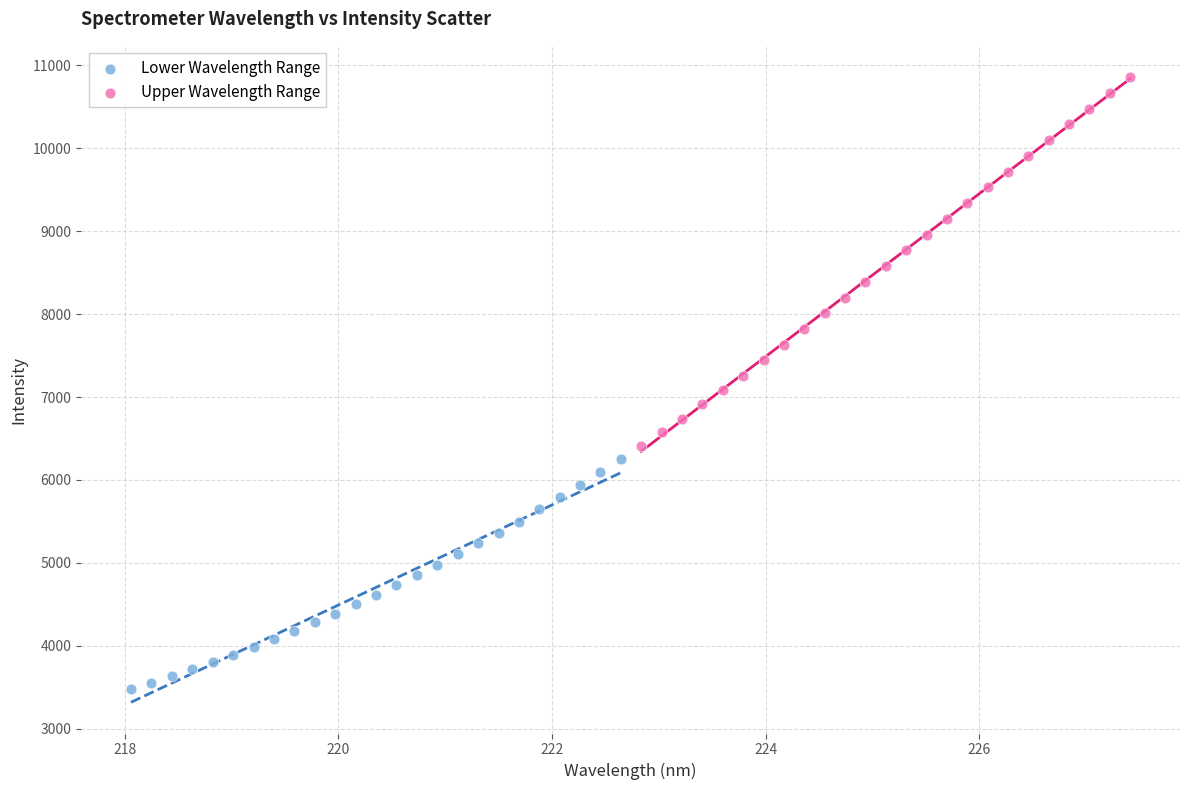

Which series reaches the maximum Y coordinate?

Upper Wavelength Range